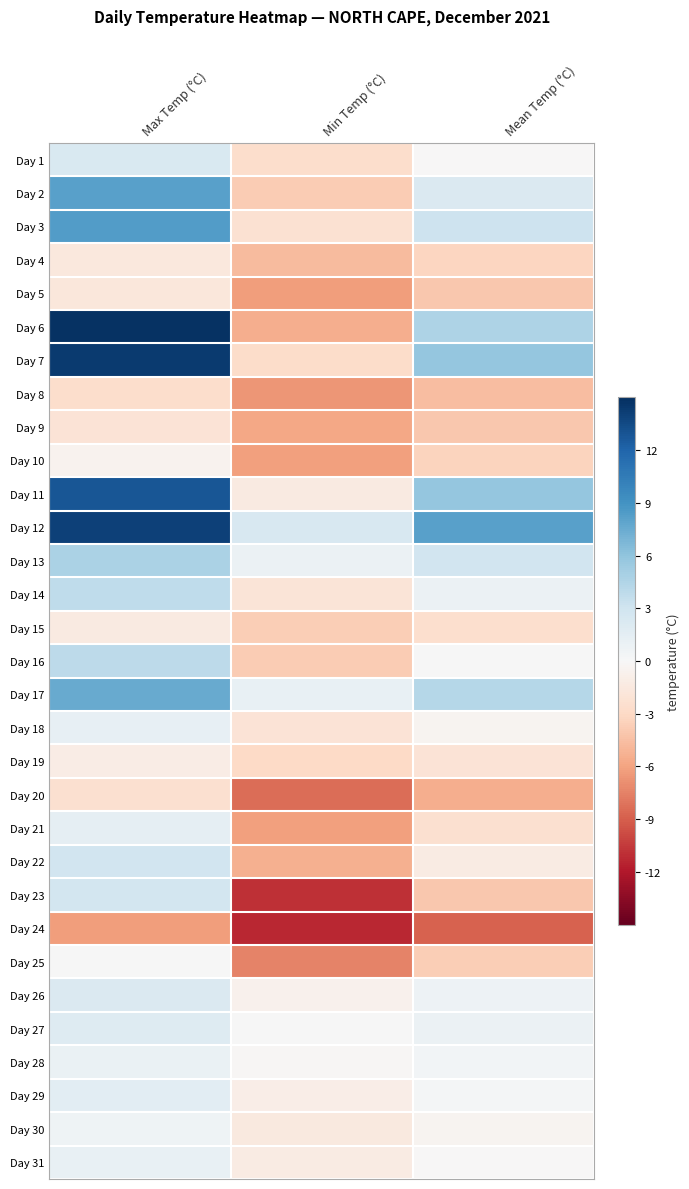

Which series has the largest total across all categories?

Day 12